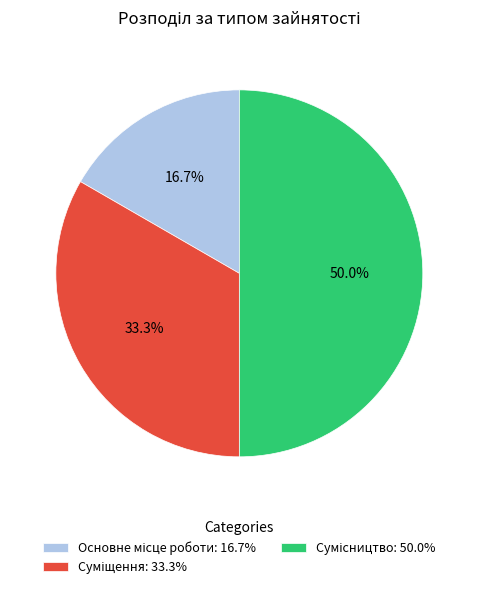

Does any single category account for the majority?

No